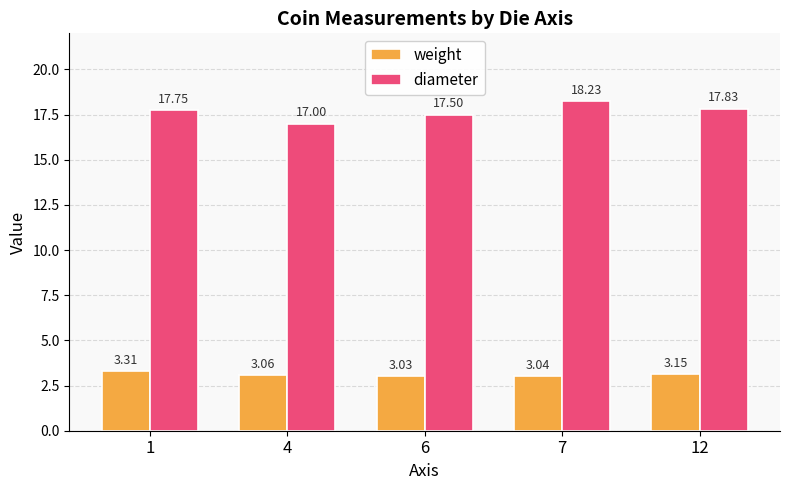

How many diameter values are between 17 and 18?

4